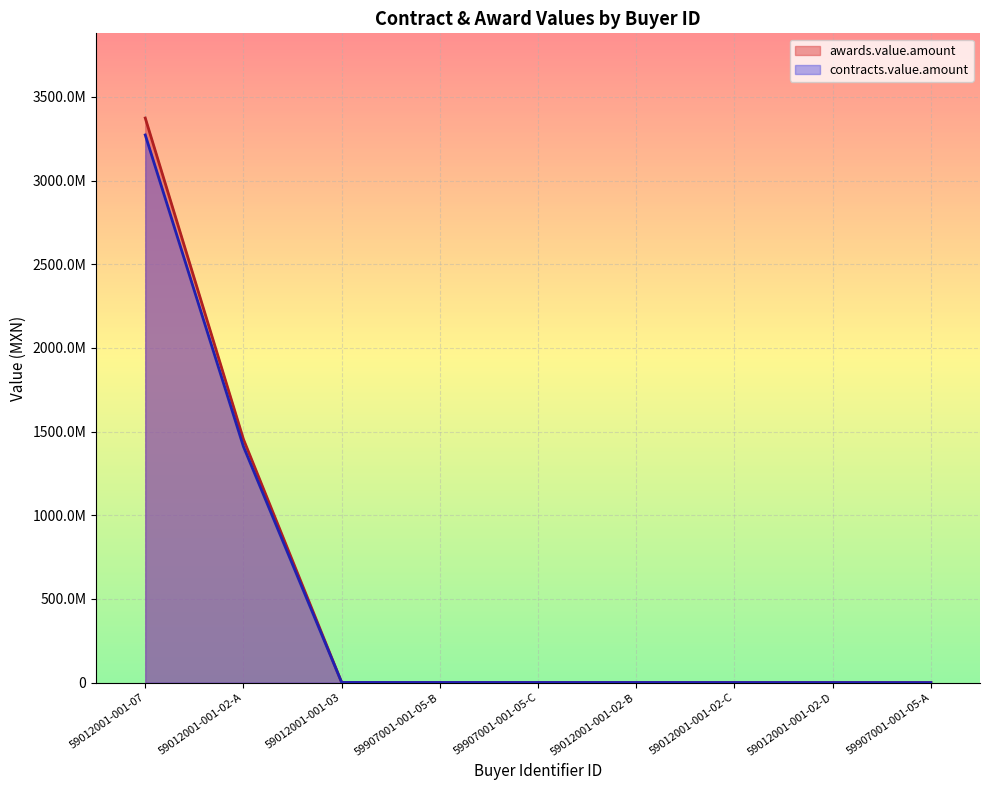

What is the value of the awards.value.amount point at the 8th from the left?

298121.7